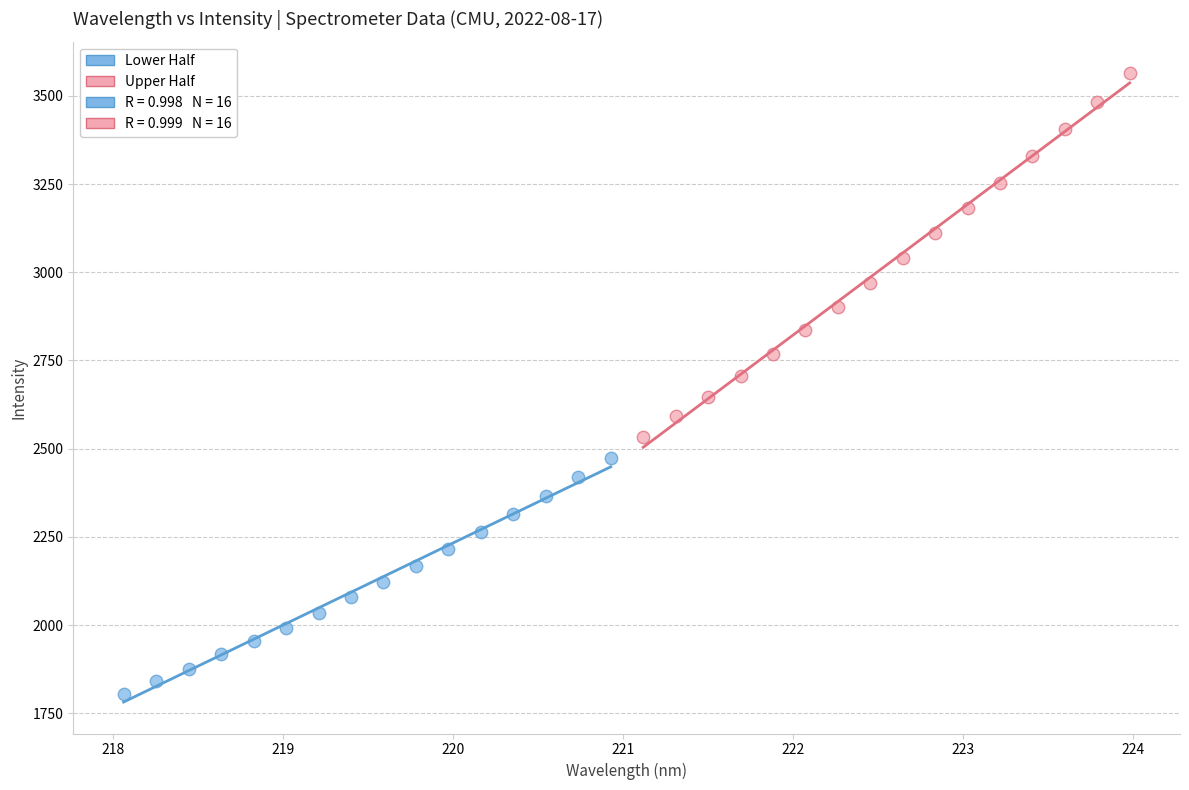

Which series has the widest spread of Y values?

Upper Half